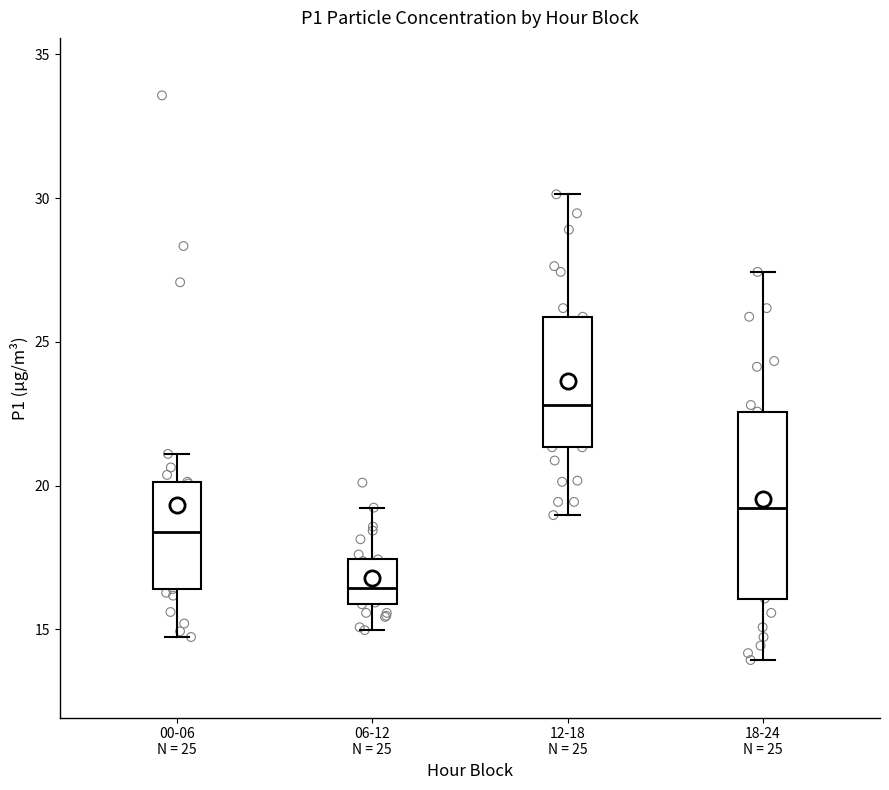

Which box is the tallest, from its lower edge to its upper edge?

18-24 N = 25